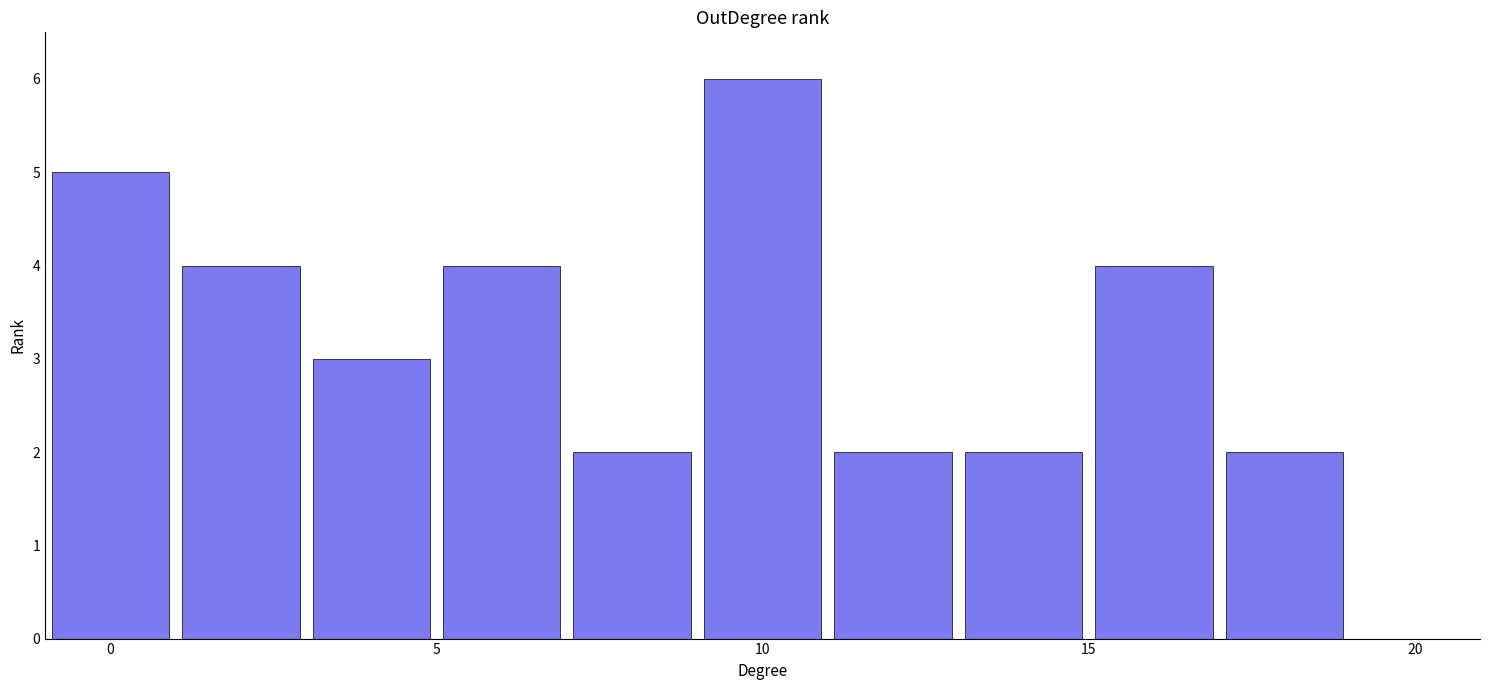

What is the average value?

3